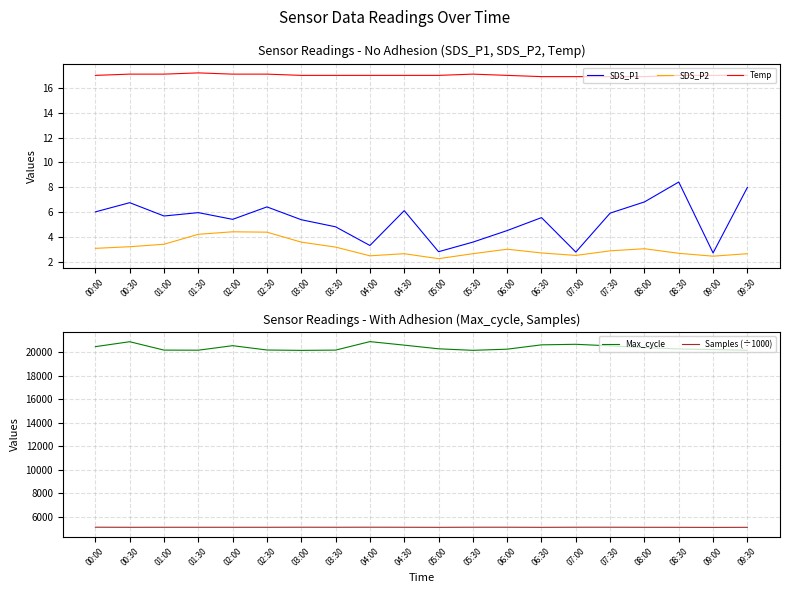

Read the Max_cycle value at 02:30.

20207.0